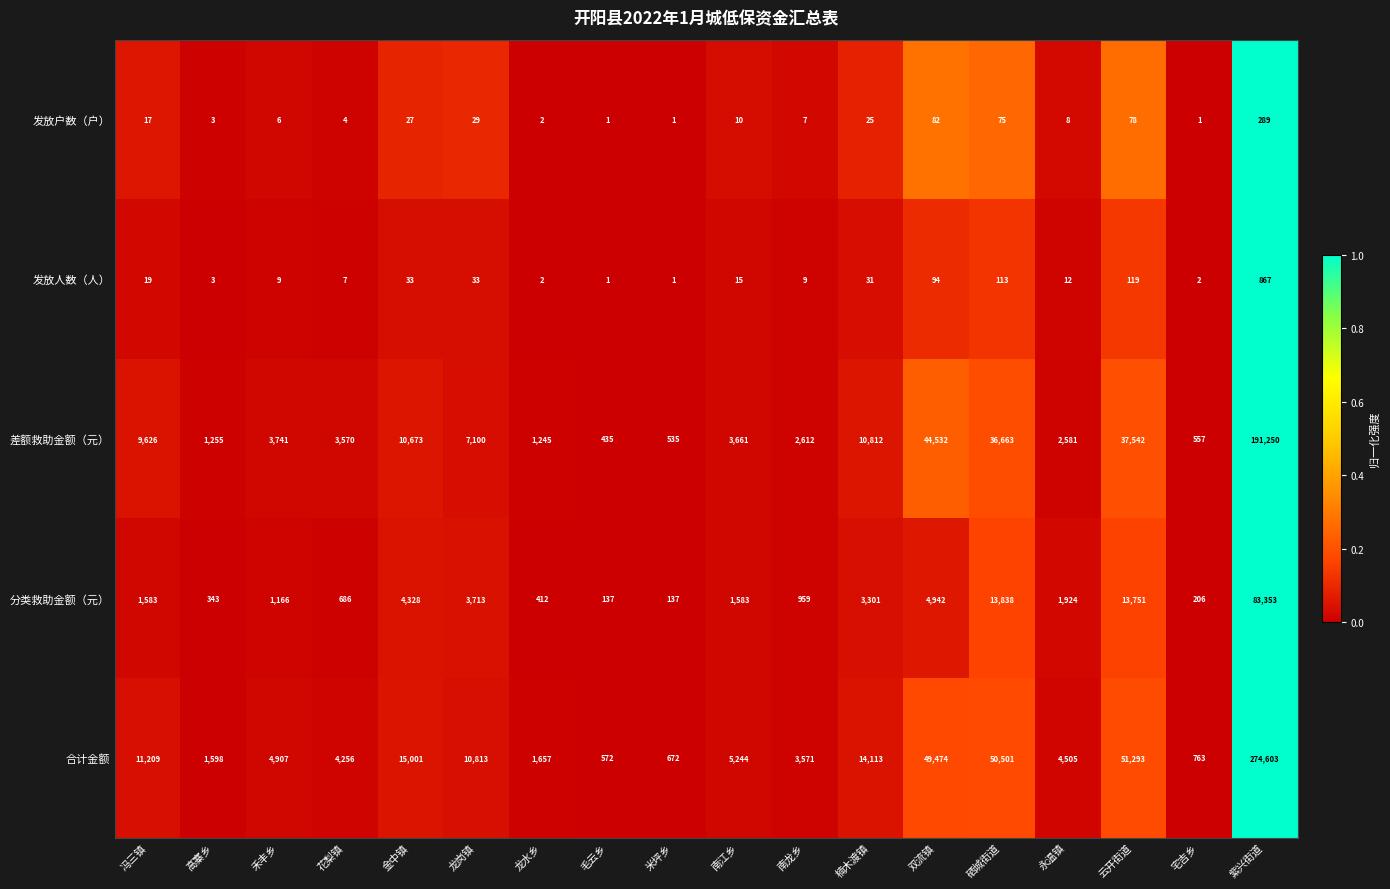

At which category is the sum across all series the highest?

紫兴街道